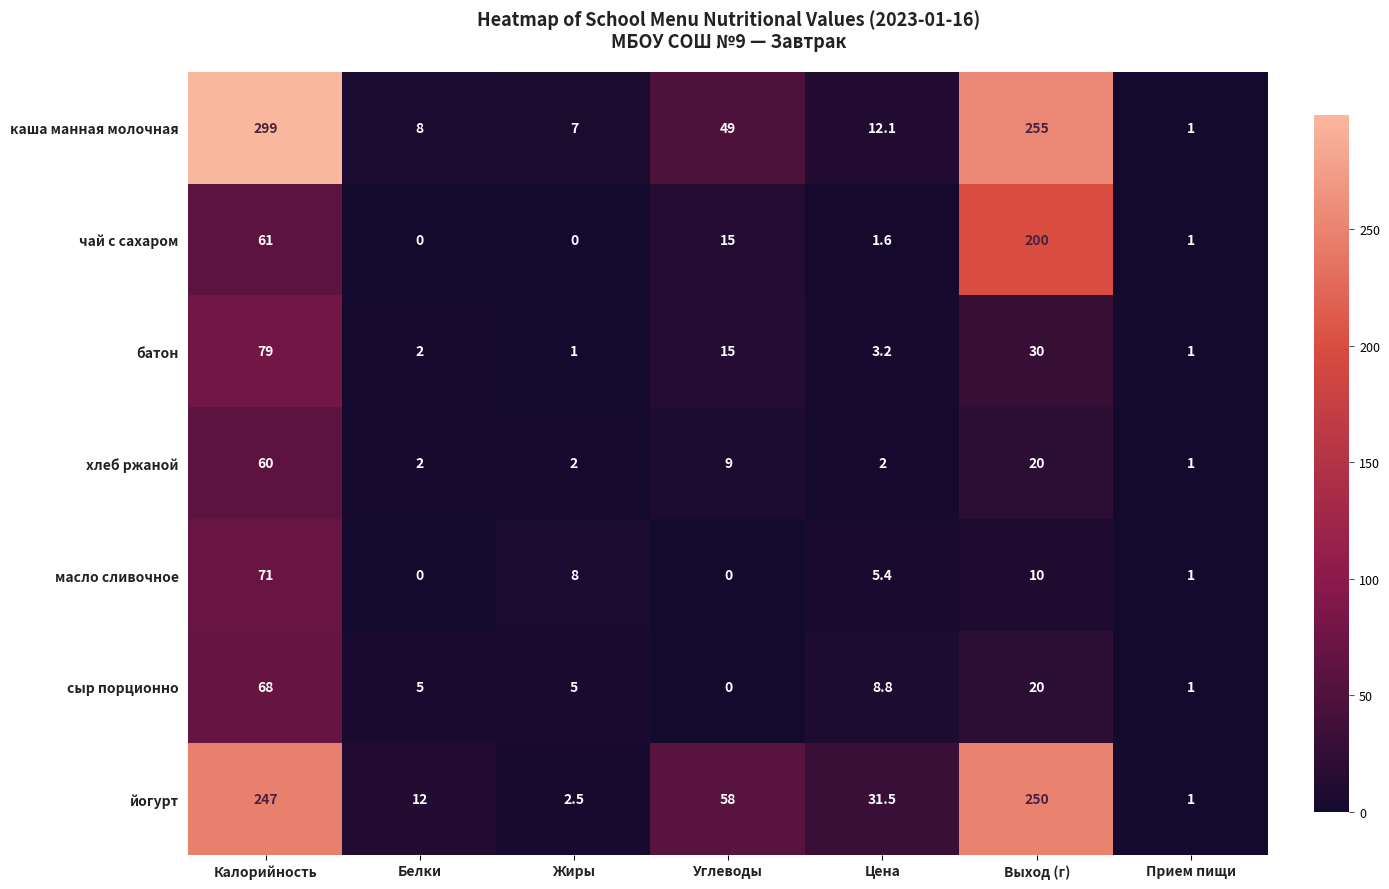

Rank the categories by каша манная молочная value from lowest to highest.

Прием пищи, Жиры, Белки, Цена, Углеводы, Выход (г), Калорийность